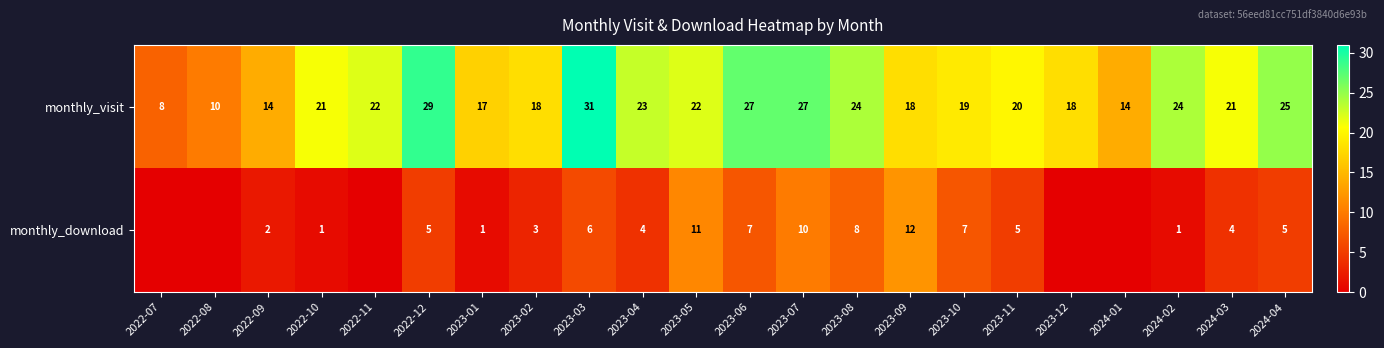

What is the difference between the monthly_download values at 2024-02 and 2023-06?

6